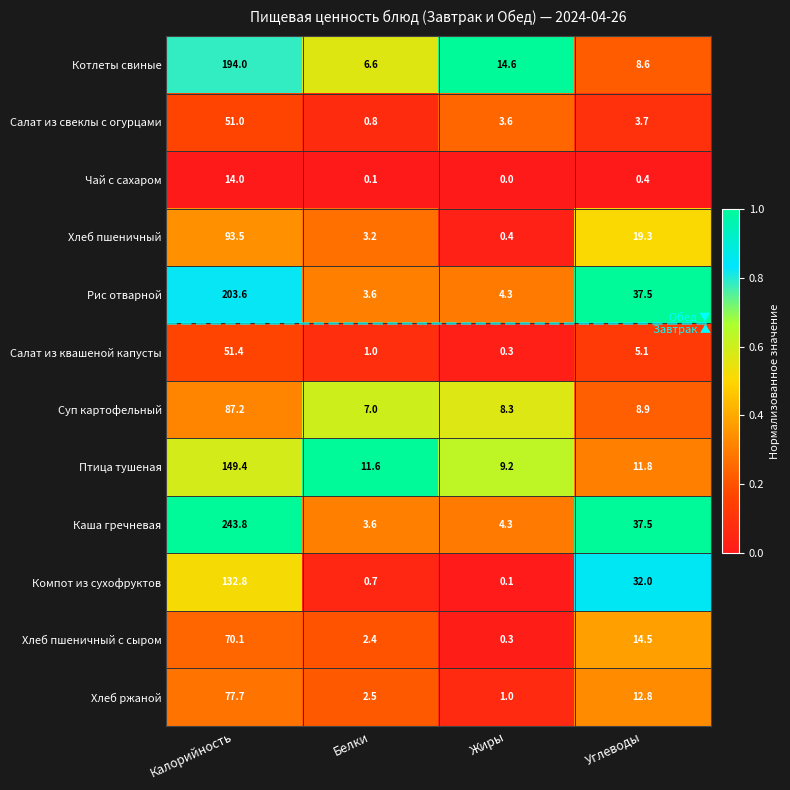

What is the total value across all series at Белки?

43.1